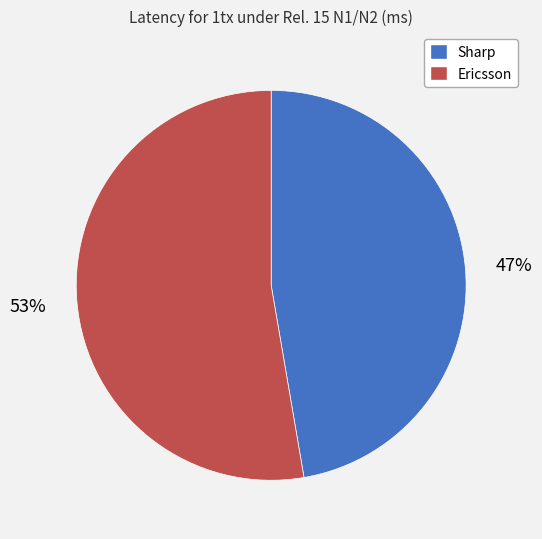

How many slices are in this pie chart?

2